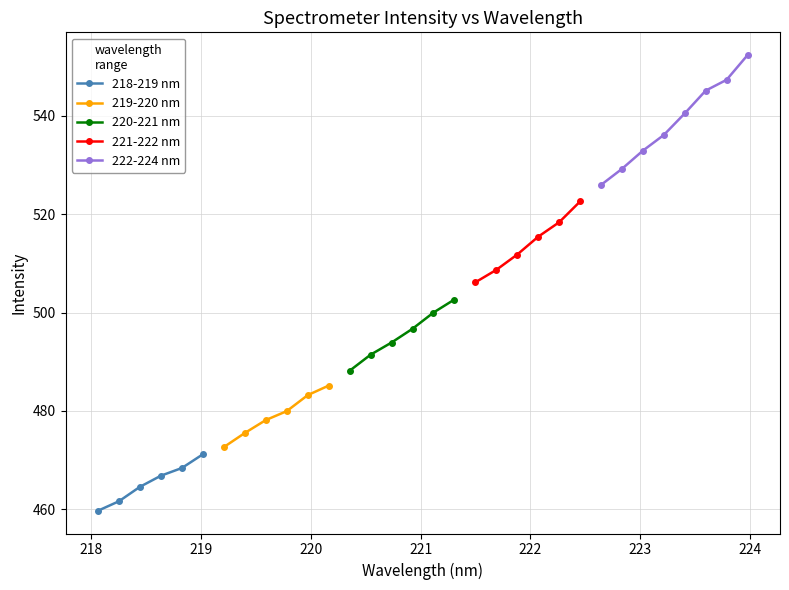

What is the value of the 218-219 nm point at the 6th from the left?

471.2